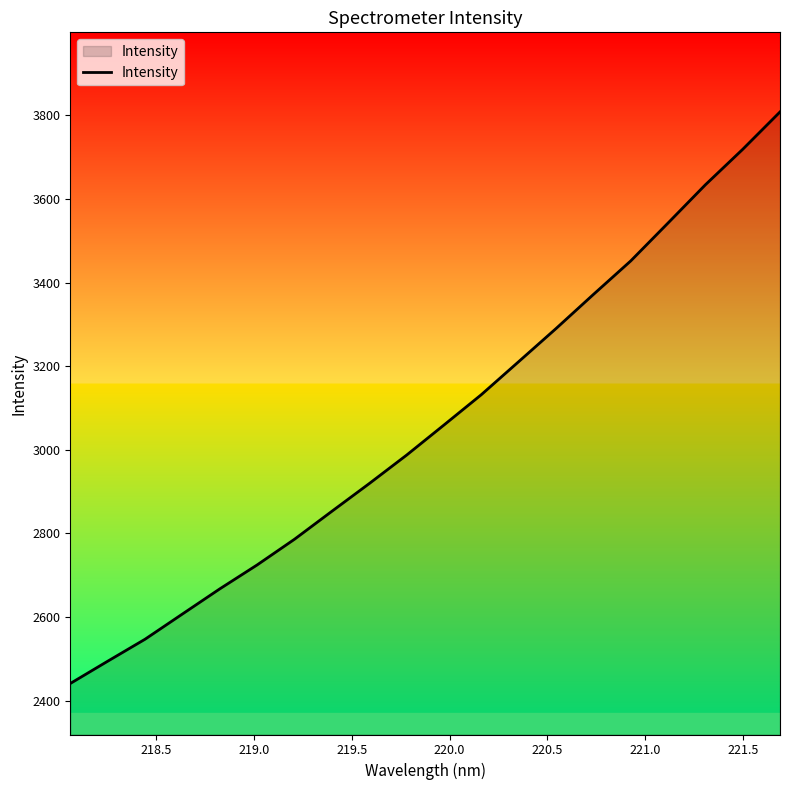

What is the maximum value shown in the chart?

3808.5